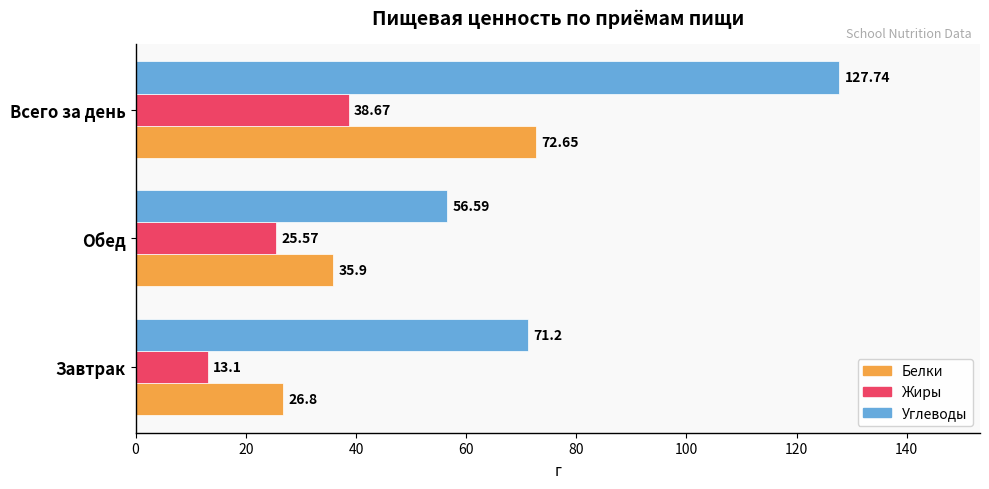

Which series has the largest range (max minus min)?

Углеводы